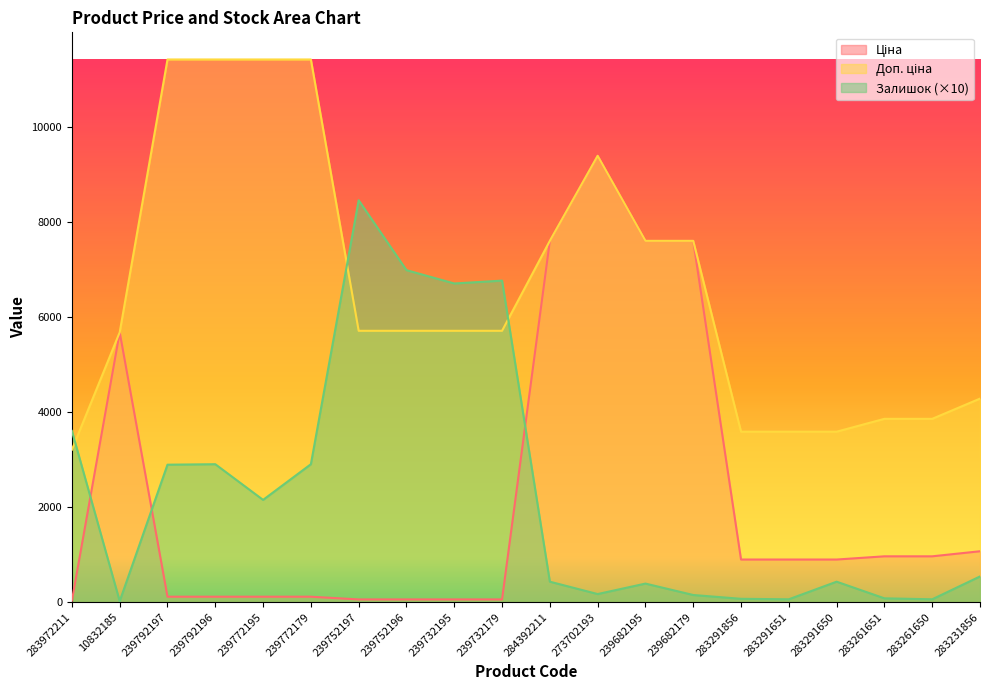

True or false: Залишок and Ціна cross at least once.

True